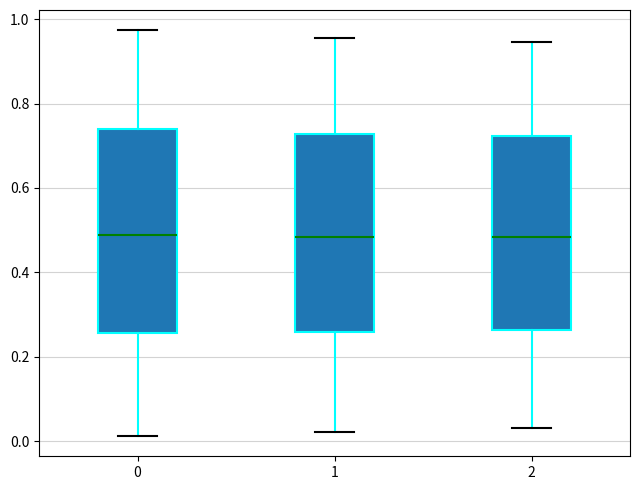

Where does the upper whisker of the box at x = 0 end on the y-axis? The values are not printed on the chart, so give them approximately, as read against the axis.

0.98